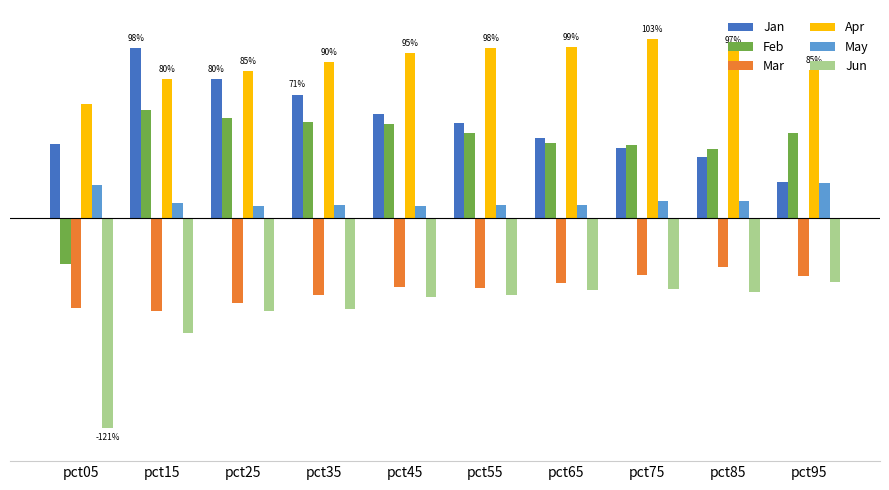

Reading left to right, list all the values displayed in this chart.

Jan: pct05=0.4	pct15=1.0	pct25=0.8	pct35=0.7	pct45=0.6	pct55=0.5	pct65=0.5	pct75=0.4	pct85=0.4	pct95=0.2
Feb: pct05=-0.3	pct15=0.6	pct25=0.6	pct35=0.6	pct45=0.5	pct55=0.5	pct65=0.4	pct75=0.4	pct85=0.4	pct95=0.5
Mar: pct05=-0.5	pct15=-0.5	pct25=-0.5	pct35=-0.4	pct45=-0.4	pct55=-0.4	pct65=-0.4	pct75=-0.3	pct85=-0.3	pct95=-0.3
Apr: pct05=0.7	pct15=0.8	pct25=0.8	pct35=0.9	pct45=0.9	pct55=1.0	pct65=1.0	pct75=1.0	pct85=1.0	pct95=0.9
May: pct05=0.2	pct15=0.1	pct25=0.1	pct35=0.1	pct45=0.1	pct55=0.1	pct65=0.1	pct75=0.1	pct85=0.1	pct95=0.2
Jun: pct05=-1.2	pct15=-0.7	pct25=-0.5	pct35=-0.5	pct45=-0.5	pct55=-0.4	pct65=-0.4	pct75=-0.4	pct85=-0.4	pct95=-0.4